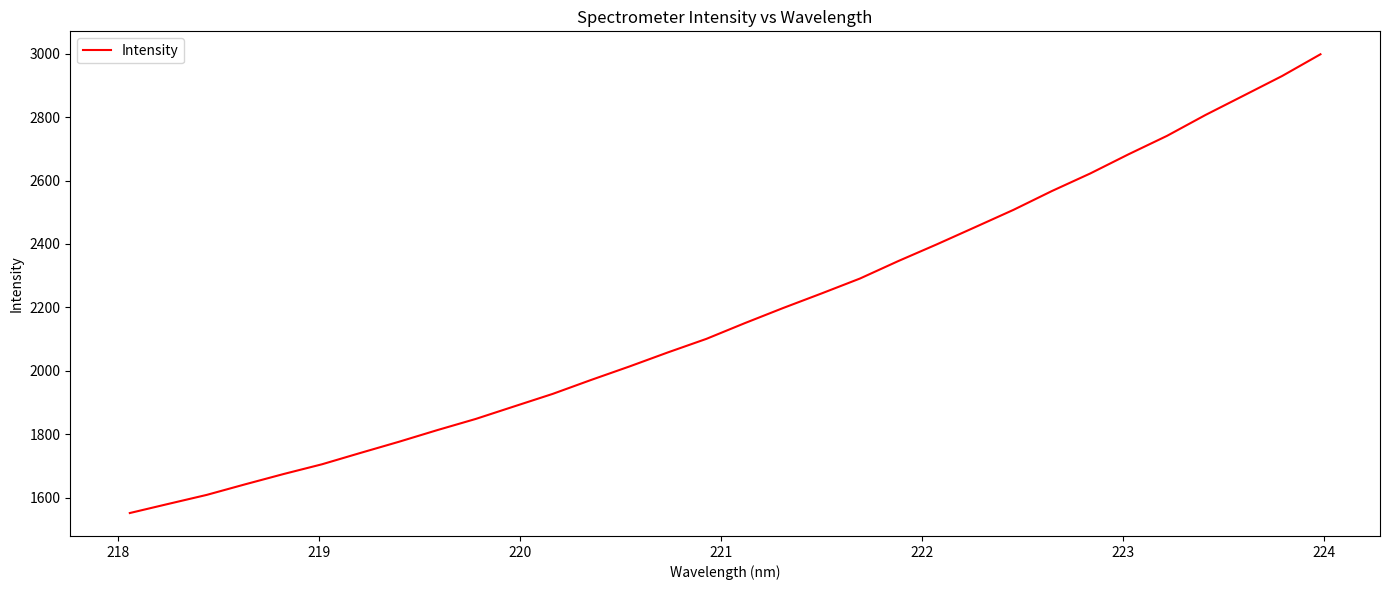

What is the difference between the maximum and minimum values?

1447.2